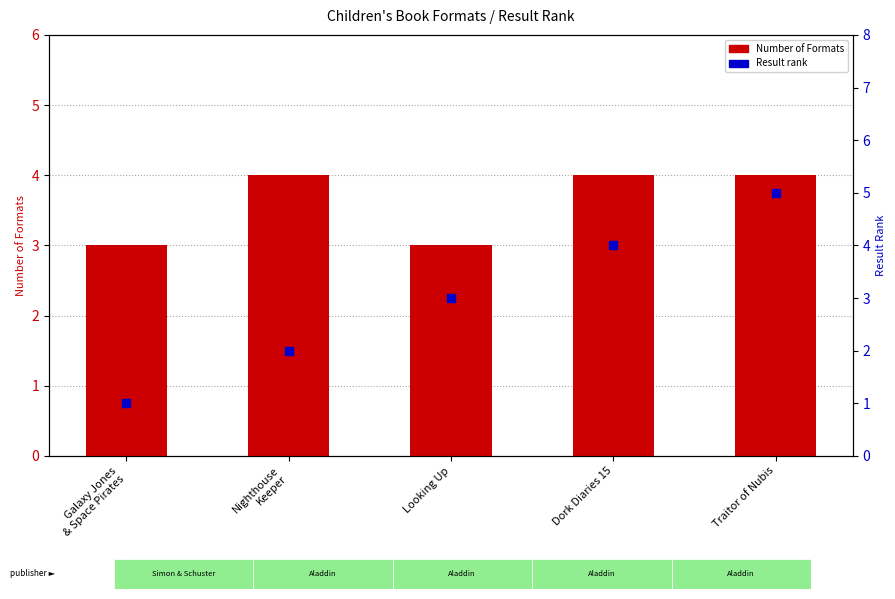

At how many categories does at least one series exceed 3?

3